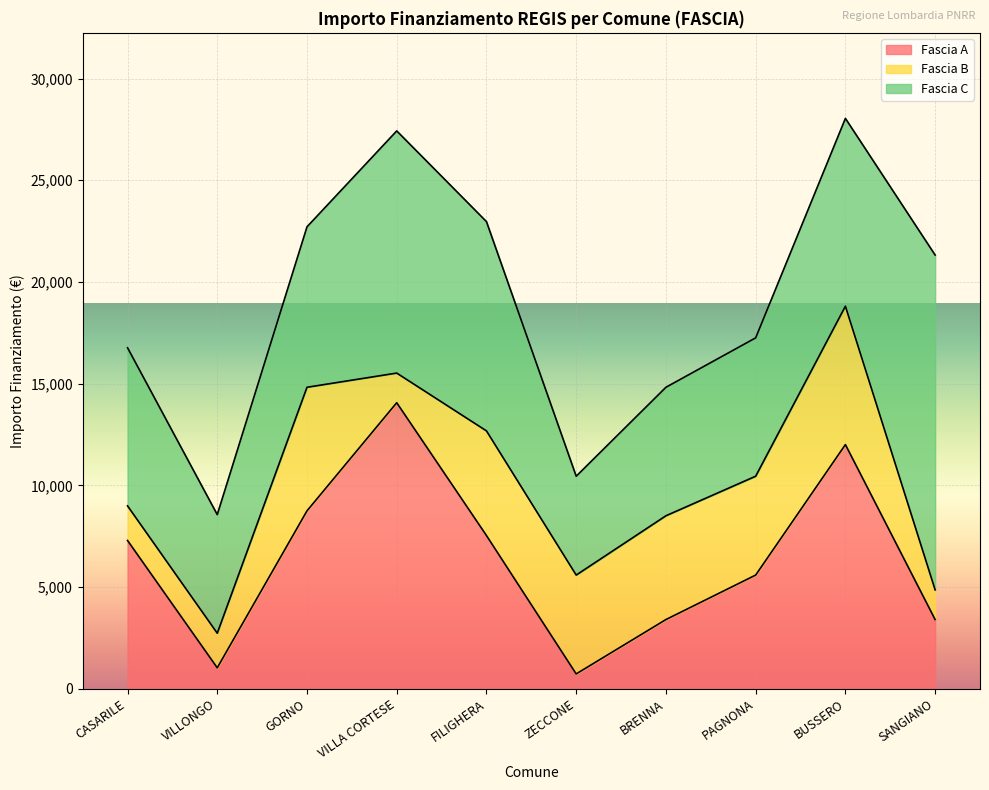

Where is the first local minimum for Fascia B?

VILLA CORTESE